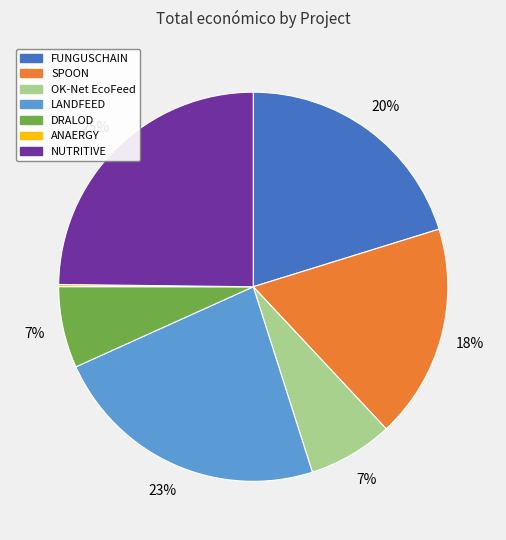

Do DRALOD and FUNGUSCHAIN together represent more than half of the pie?

No